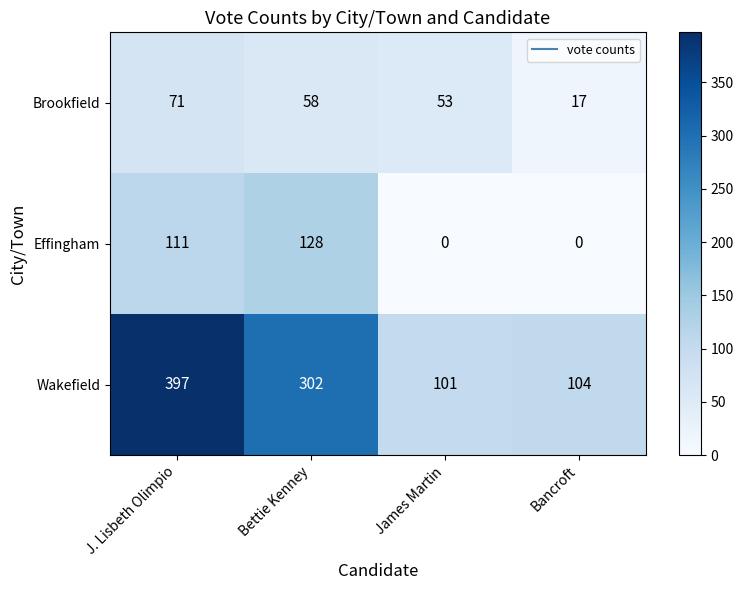

Reading right to left, extract all data points from this chart.

Brookfield: Bancroft=17	James Martin=53	Bettie Kenney=58	J. Lisbeth Olimpio=71
Effingham: Bancroft=0	James Martin=0	Bettie Kenney=128	J. Lisbeth Olimpio=111
Wakefield: Bancroft=104	James Martin=101	Bettie Kenney=302	J. Lisbeth Olimpio=397